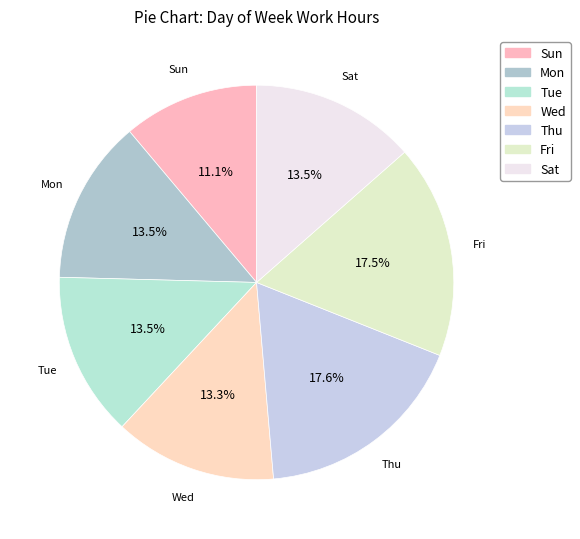

Does any single category account for the majority?

No